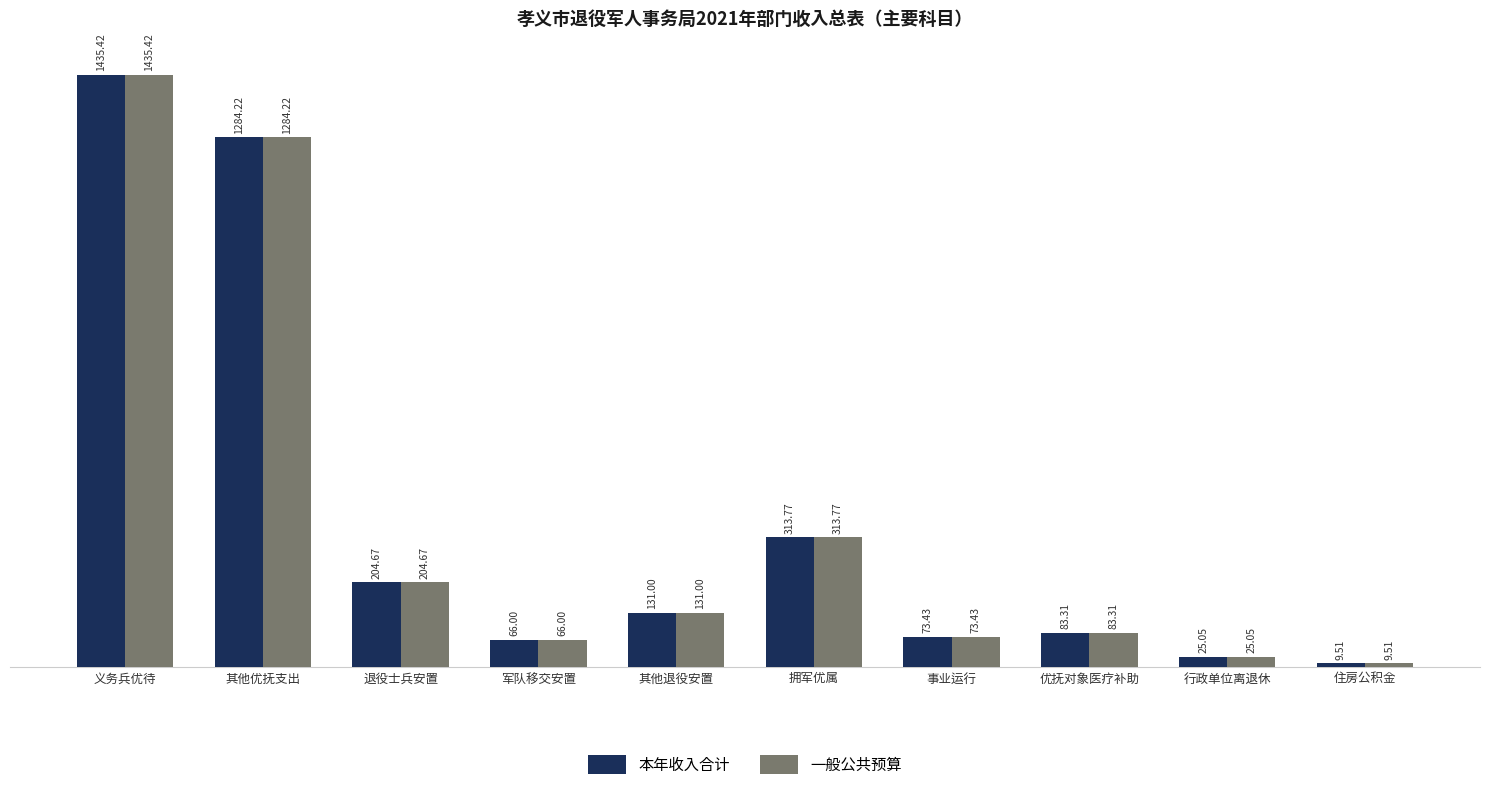

The 本年收入合计 series shows 1284.2 at 其他优抚支出. True or false?

True